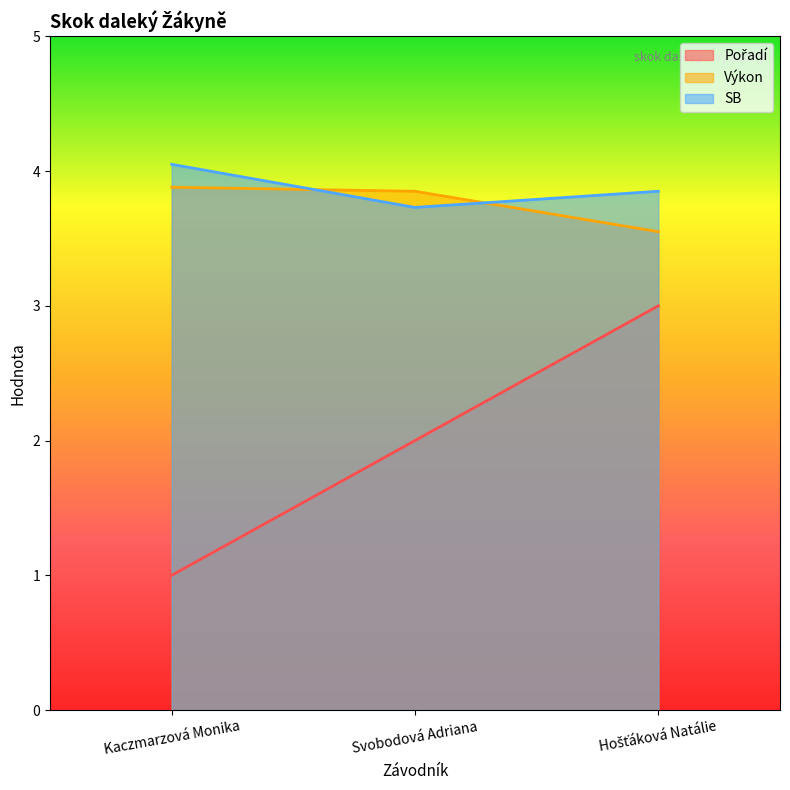

Does the chart display data point markers on the line(s)?

No